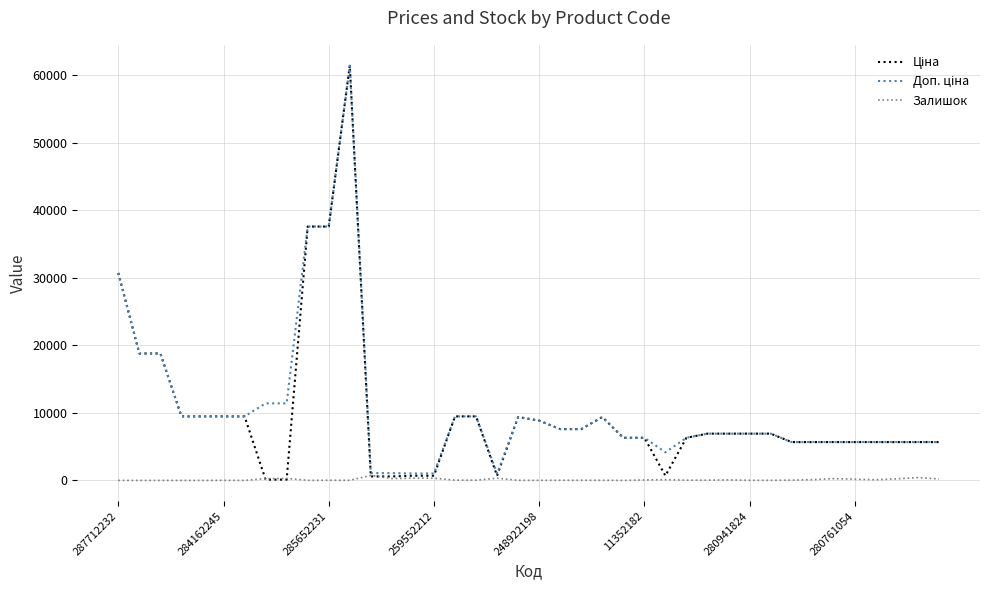

Is this an area chart (filled region under the line)?

No